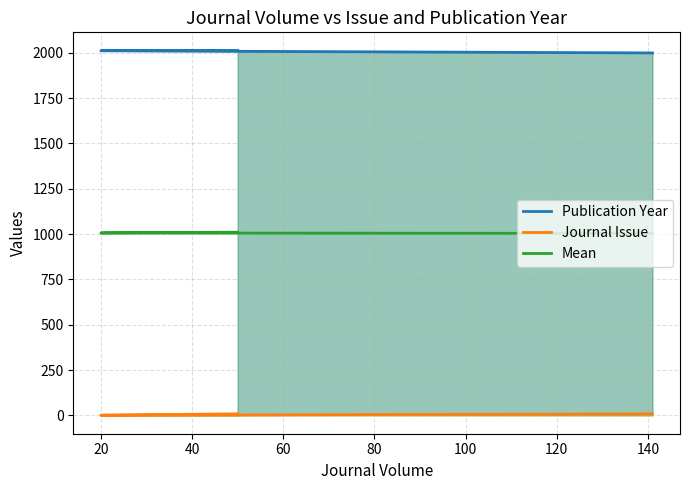

True or false: Mean has a value of 1006.0 at 20.

True